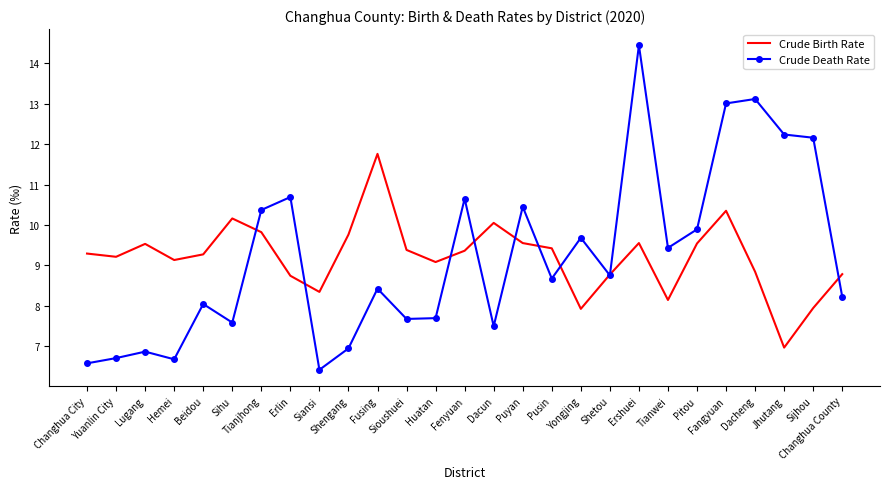

What are all the series names shown in the legend?

Crude Birth Rate, Crude Death Rate